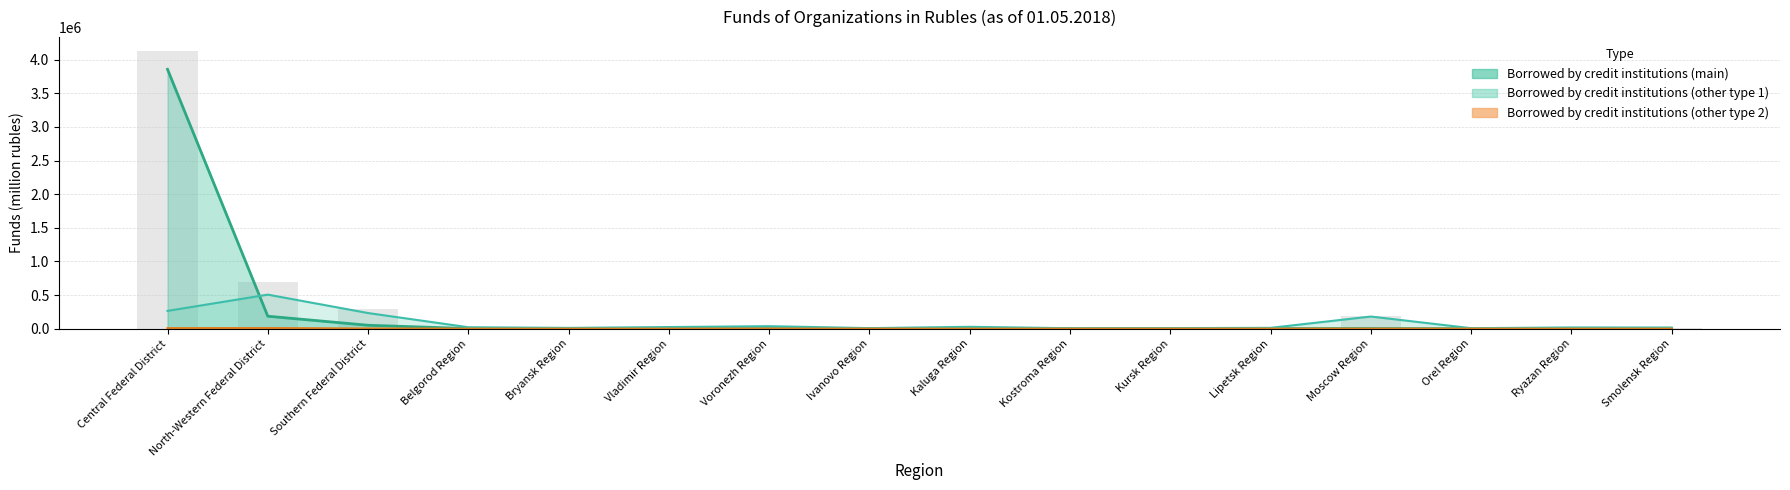

Reading left to right, transcribe all the data shown in this chart.

Central Federal District=4128070	North-Western Federal District=700370	Southern Federal District=285742	Belgorod Region=22369	Bryansk Region=11502	Vladimir Region=24456	Voronezh Region=38547	Ivanovo Region=8795	Kaluga Region=28836	Kostroma Region=7120	Kursk Region=10531	Lipetsk Region=13428	Moscow Region=183405	Orel Region=7081	Ryazan Region=20333	Smolensk Region=16738